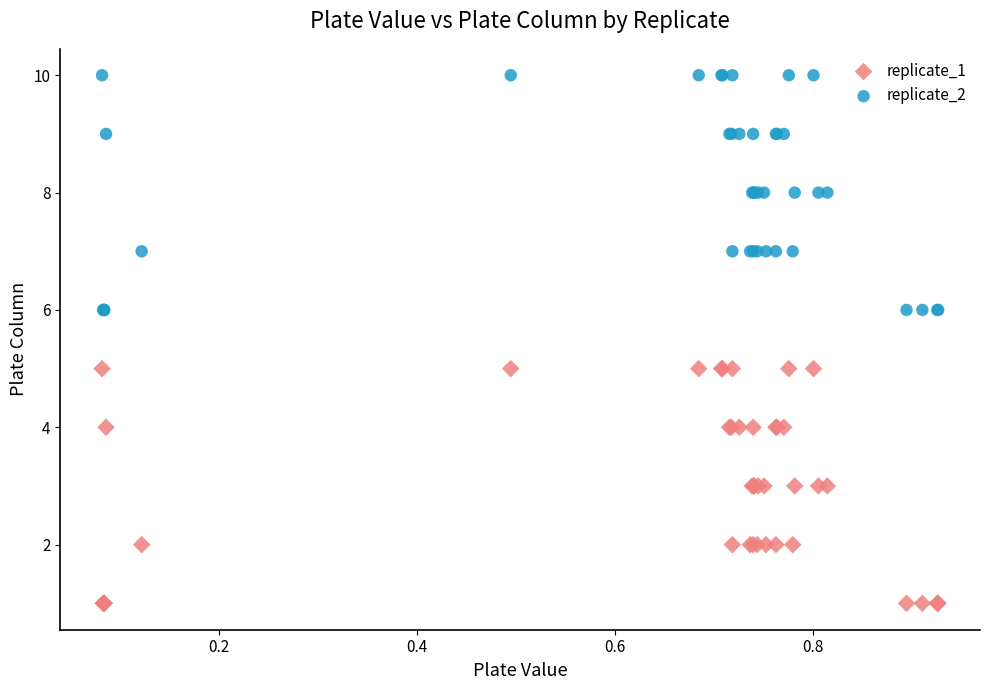

Which series reaches the minimum Y coordinate?

replicate_1